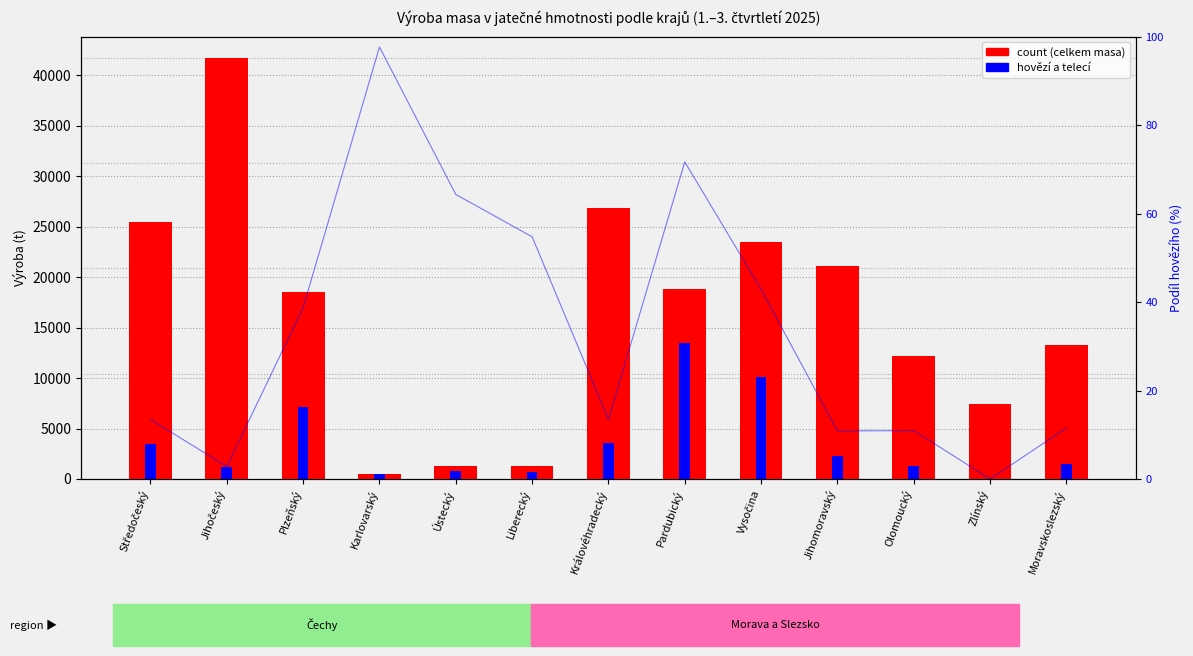

What is the approximate value of Maso celkem (bez drůbežího) at Karlovarský?

504.8